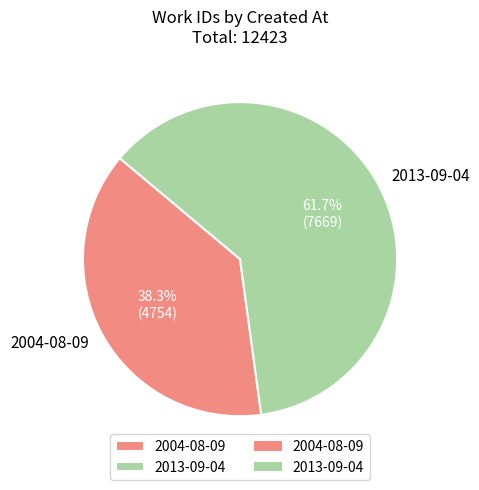

What percentage is NOT represented by 2013-09-04?

38.3%